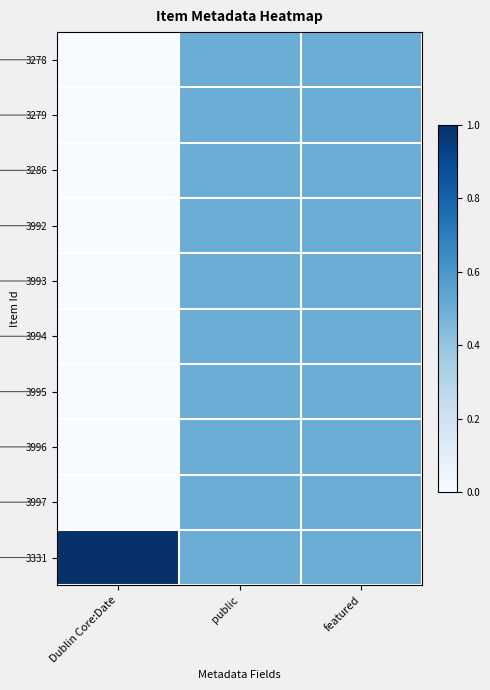

Which series has the largest total across all categories?

3331